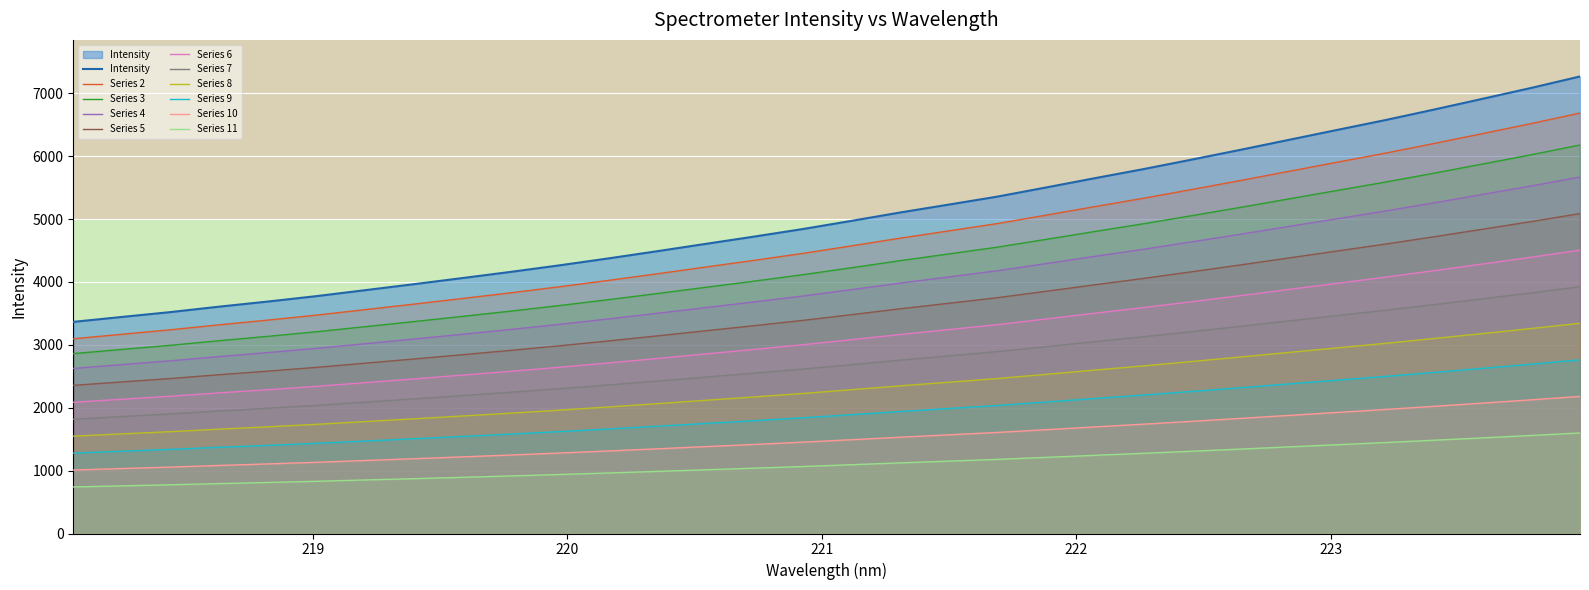

Rank the series by their maximum value, from highest to lowest.

Intensity, Series 2, Series 3, Series 4, Series 5, Series 6, Series 7, Series 8, Series 9, Series 10, Series 11